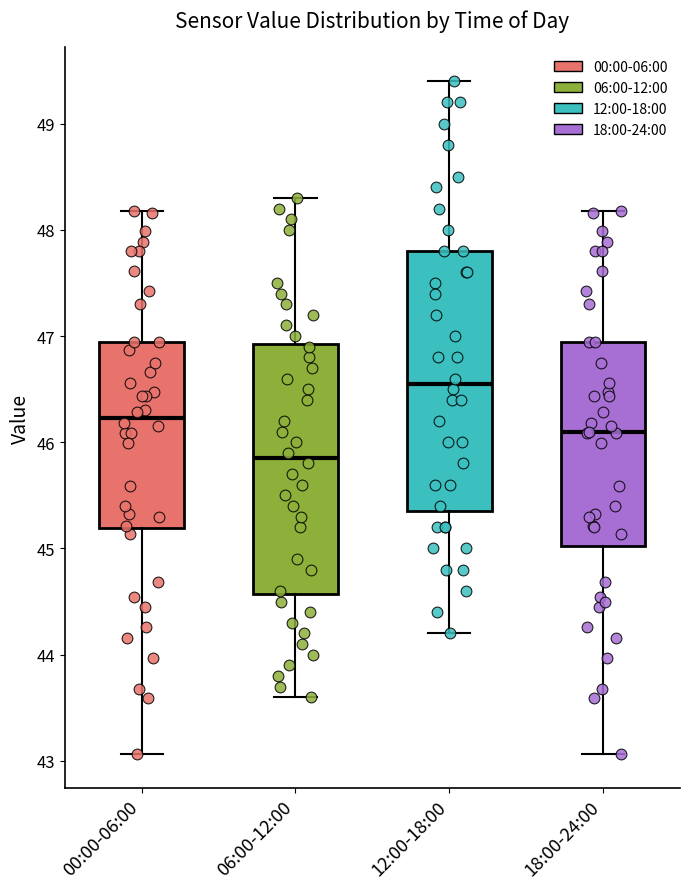

Where does the upper whisker of the box for 12:00-18:00 end on the y-axis? The values are not printed on the chart, so give them approximately, as read against the axis.

49.4